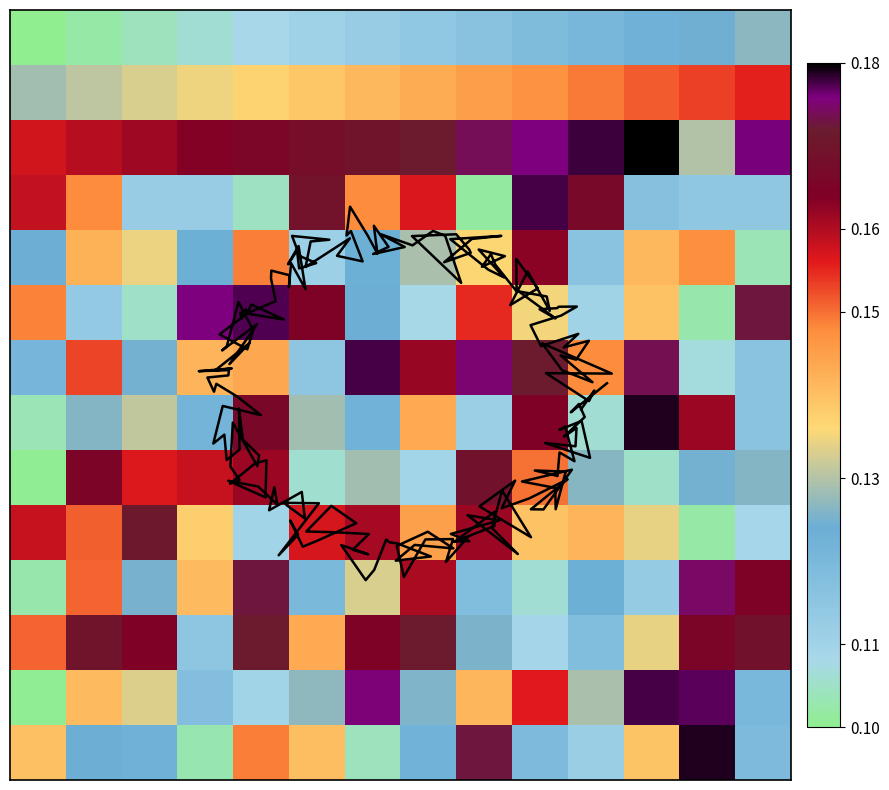

At how many categories does at least one series exceed 0?

14